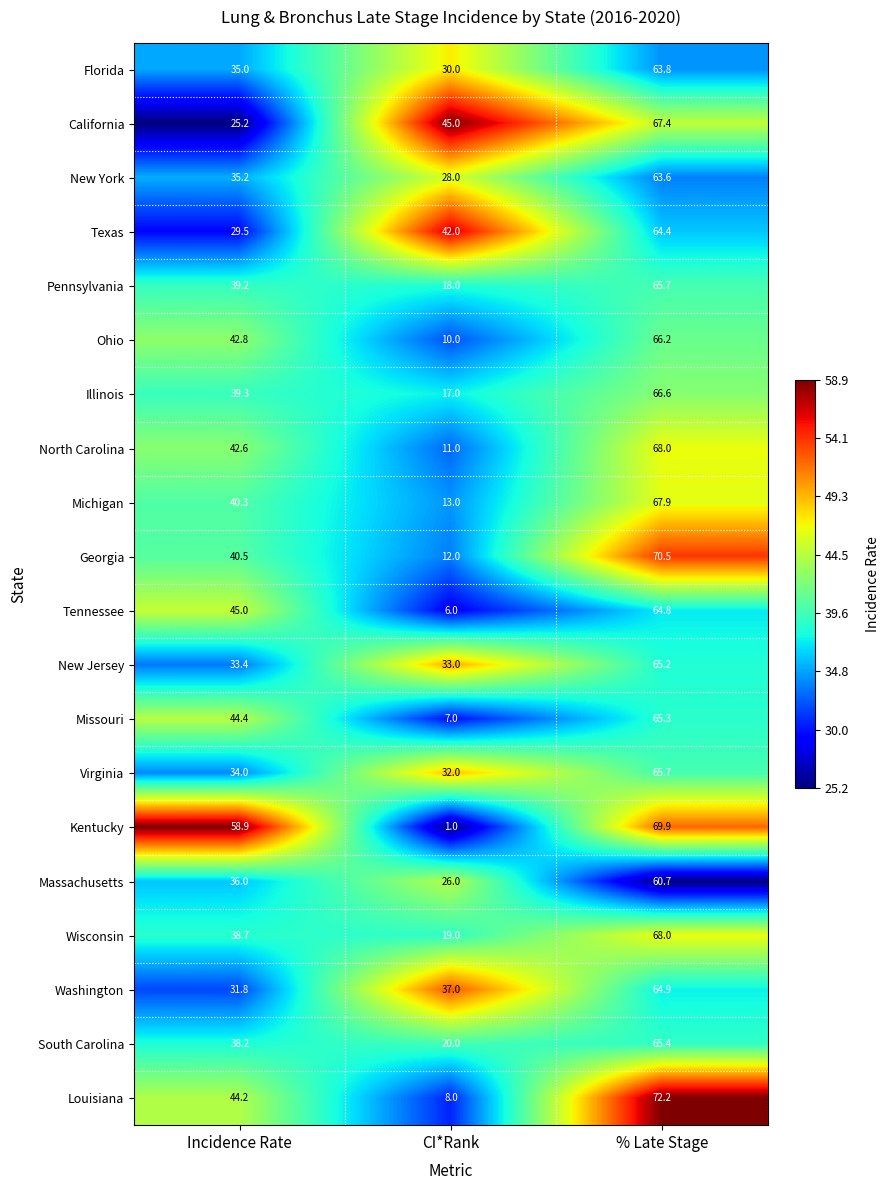

Read the South Carolina value at CI*Rank.

20.0